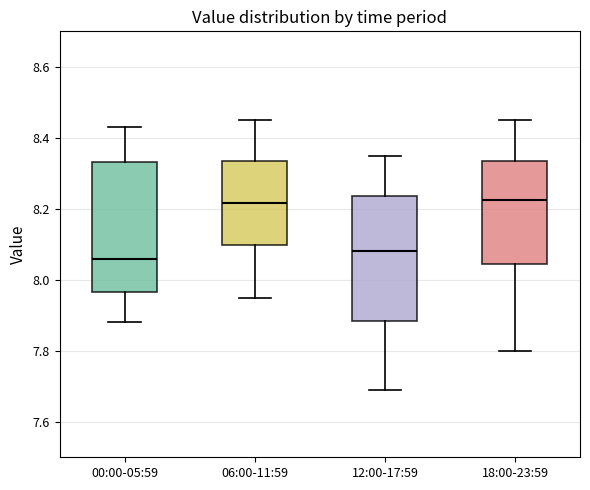

Reading left to right, read every box against the y-axis: the position of its median line, the range the box covers, and the ends of its whiskers. The values are not printed on the chart, so give them approximately, as read against the axis.

00:00-05:59: median 8.06, box 7.96 to 8.34, whiskers 7.88 to 8.44
06:00-11:59: median 8.22, box 8.10 to 8.34, whiskers 7.96 to 8.46
12:00-17:59: median 8.08, box 7.88 to 8.24, whiskers 7.70 to 8.36
18:00-23:59: median 8.22, box 8.04 to 8.34, whiskers 7.80 to 8.46